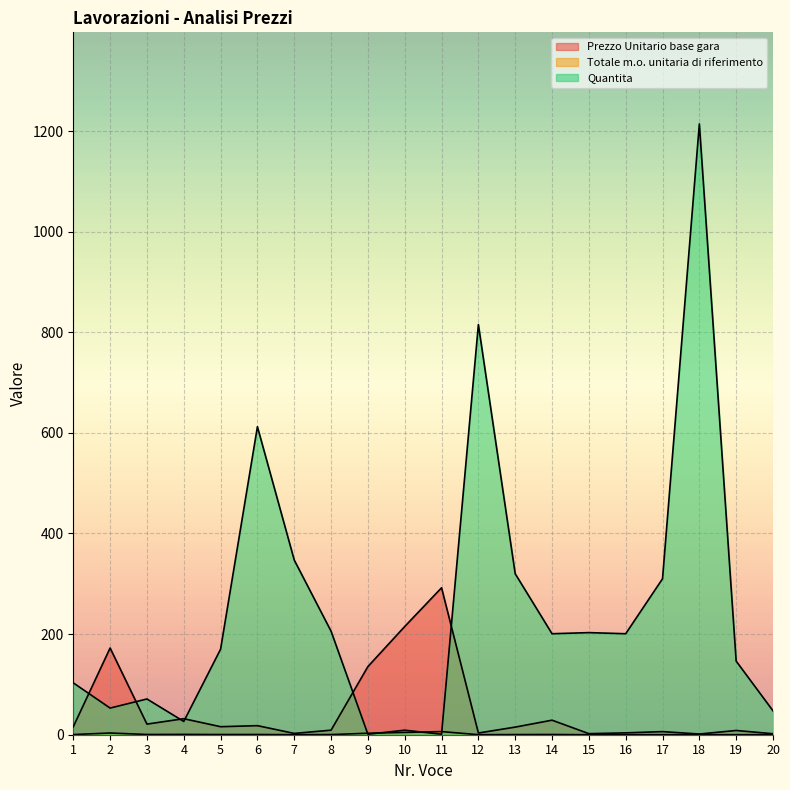

What are all the series names shown in the legend?

Prezzo Unitario base gara, Totale m.o. unitaria di riferimento, Quantita